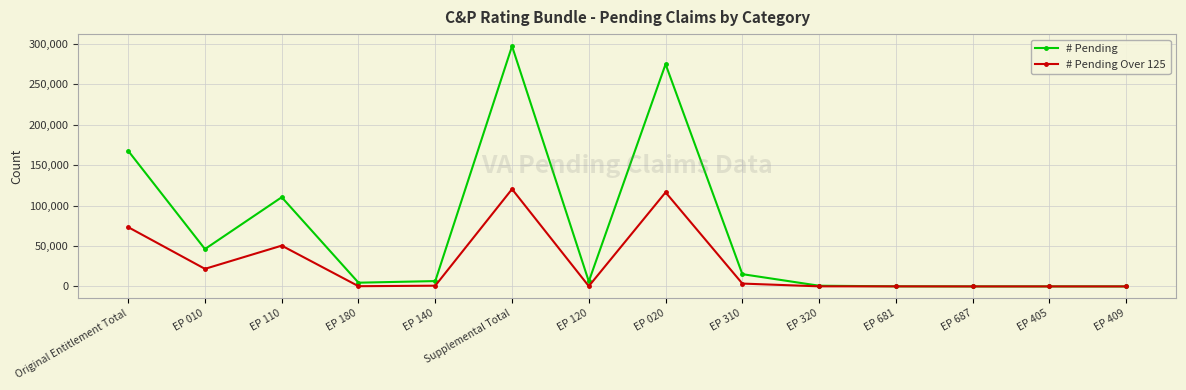

What is the value of the # Pending Over 125 point at the 12th from the left?

1